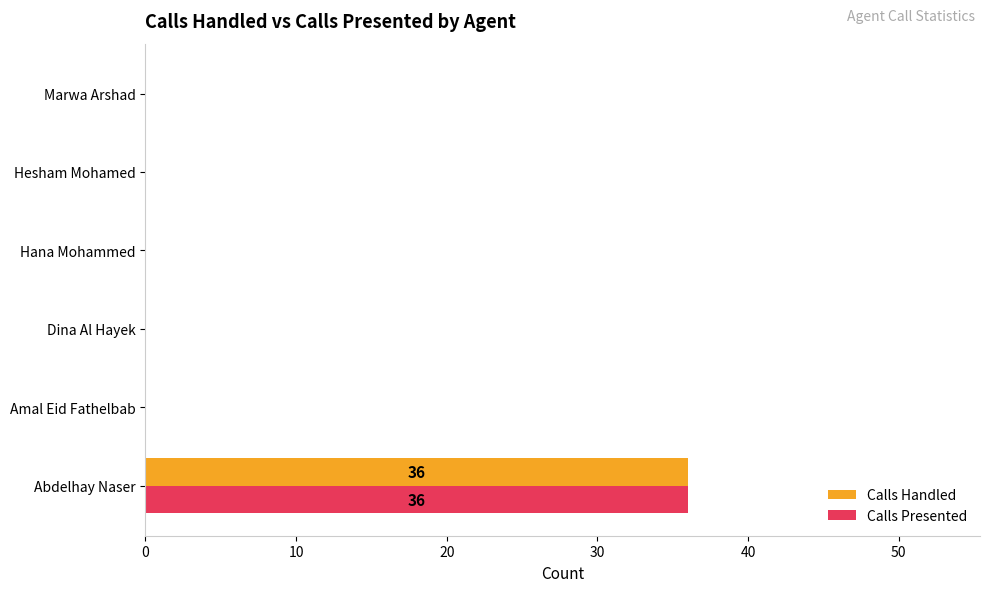

What is the average value of the Calls Presented series?

6